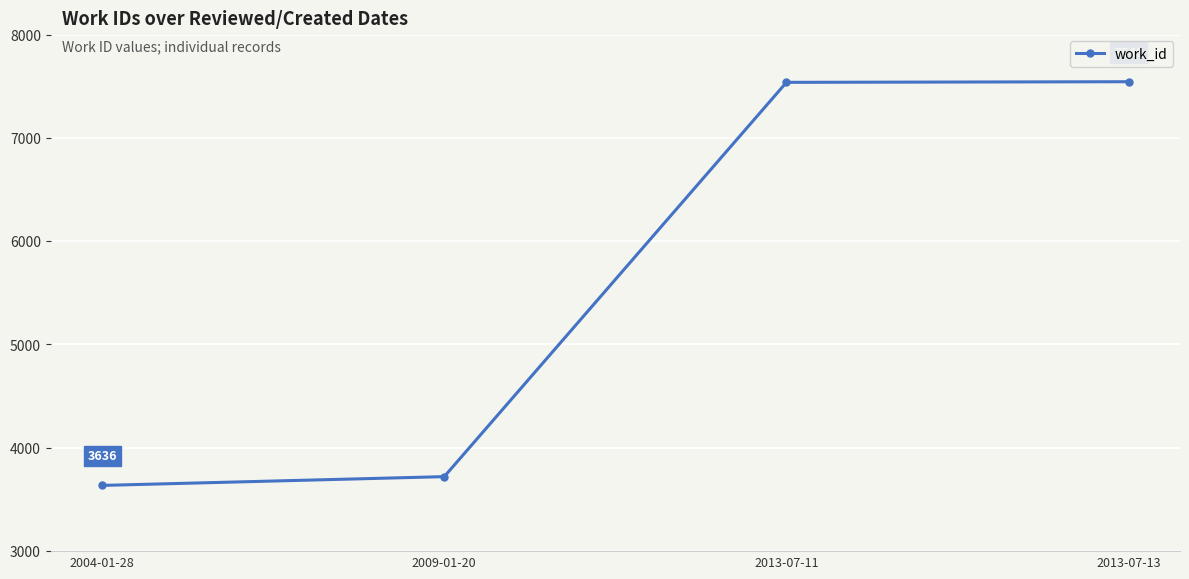

Read the value at 2013-07-13, to the nearest 50.

7550